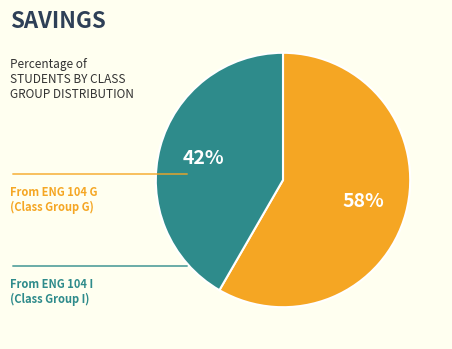

Count the number of slices in the pie.

2